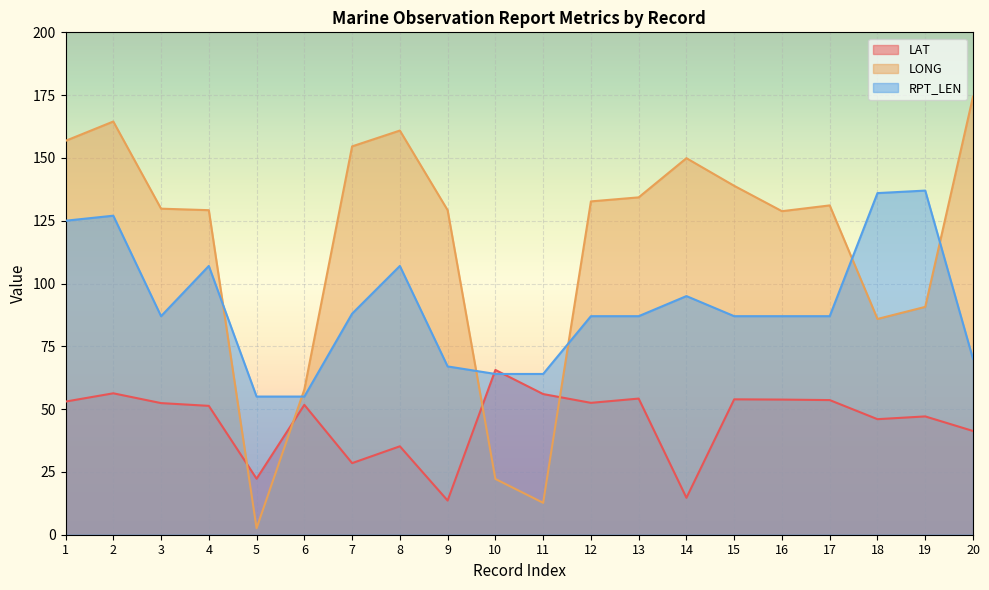

Reading right to left, extract all data points from this chart.

LAT: 41.3	47.1	46.0	53.6	53.8	53.9	14.7	54.2	52.5	56.0	65.6	13.6	35.2	28.5	51.7	22.3	51.3	52.4	56.3	53.0
LONG: 174.4	90.7	85.9	131.1	128.8	138.9	149.9	134.3	132.7	12.7	22.2	129.2	160.9	154.6	57.8	2.6	129.2	129.8	164.5	156.8
RPT_LEN: 70.0	137.0	136.0	87.0	87.0	87.0	95.0	87.0	87.0	64.0	64.0	67.0	107.0	88.0	55.0	55.0	107.0	87.0	127.0	125.0